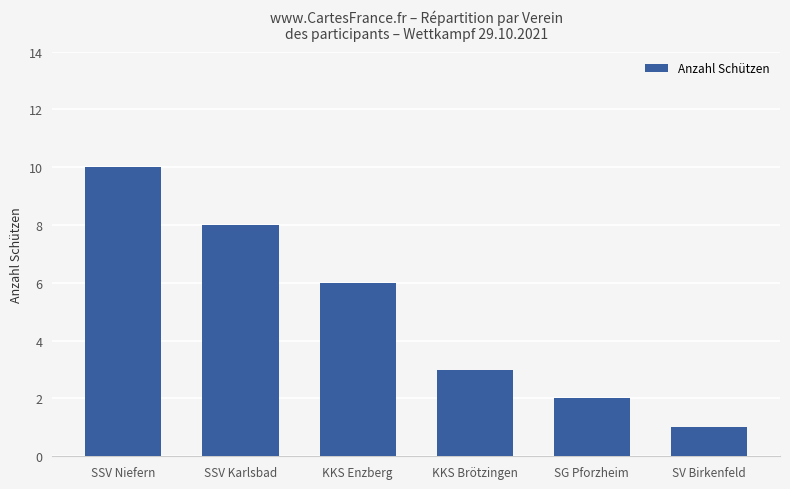

Read the value at SSV Niefern.

10